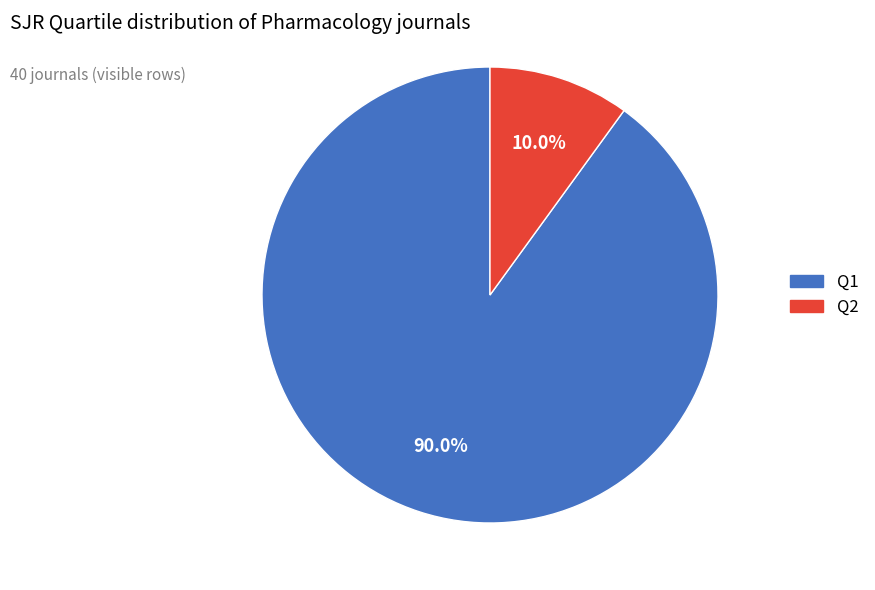

Is there any slice that represents more than half of the pie?

Yes